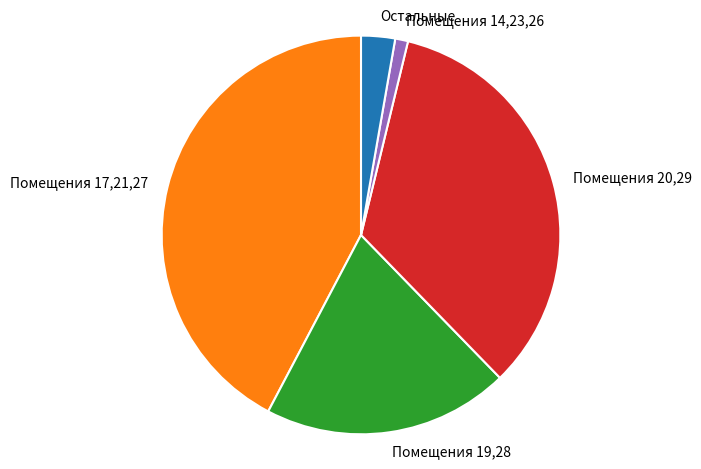

Is there any slice that represents more than half of the pie?

No